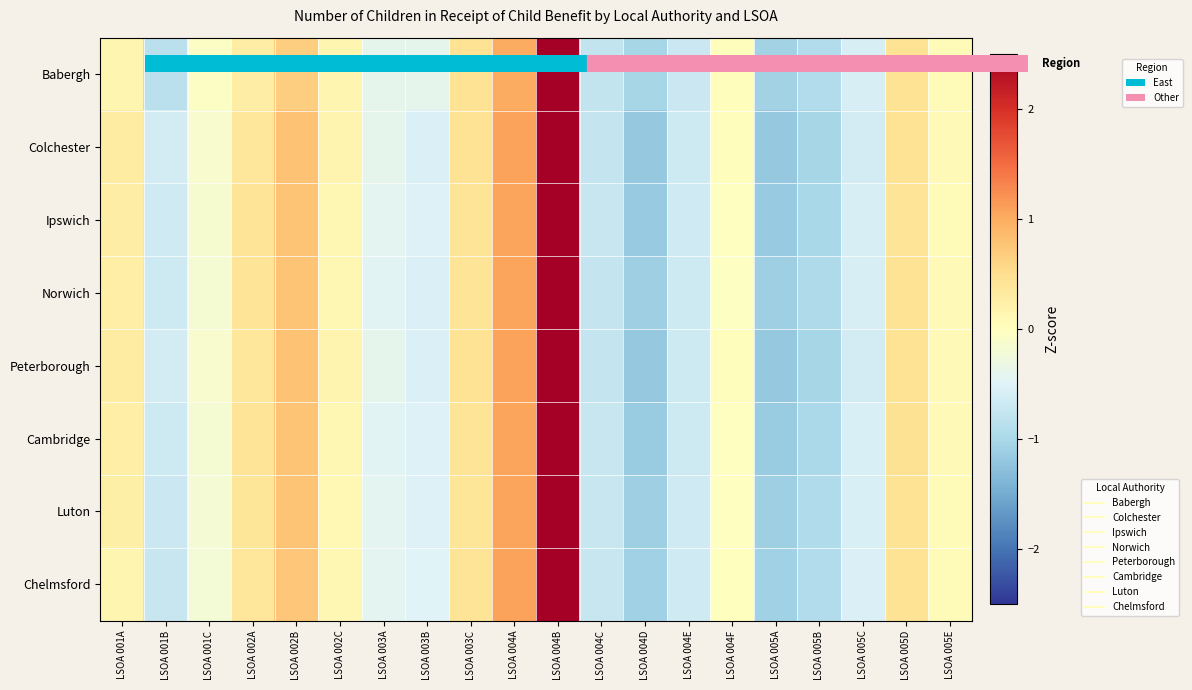

At how many categories does at least one series exceed 1?

2